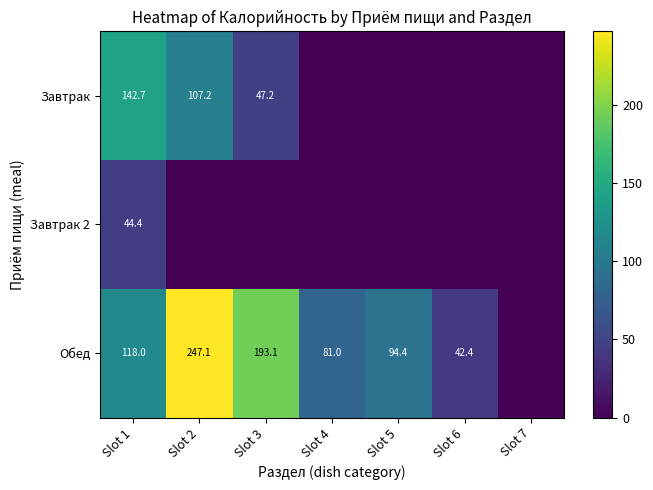

Is the value of Обед at Slot 2 greater than the value of Завтрак at Slot 2?

Yes